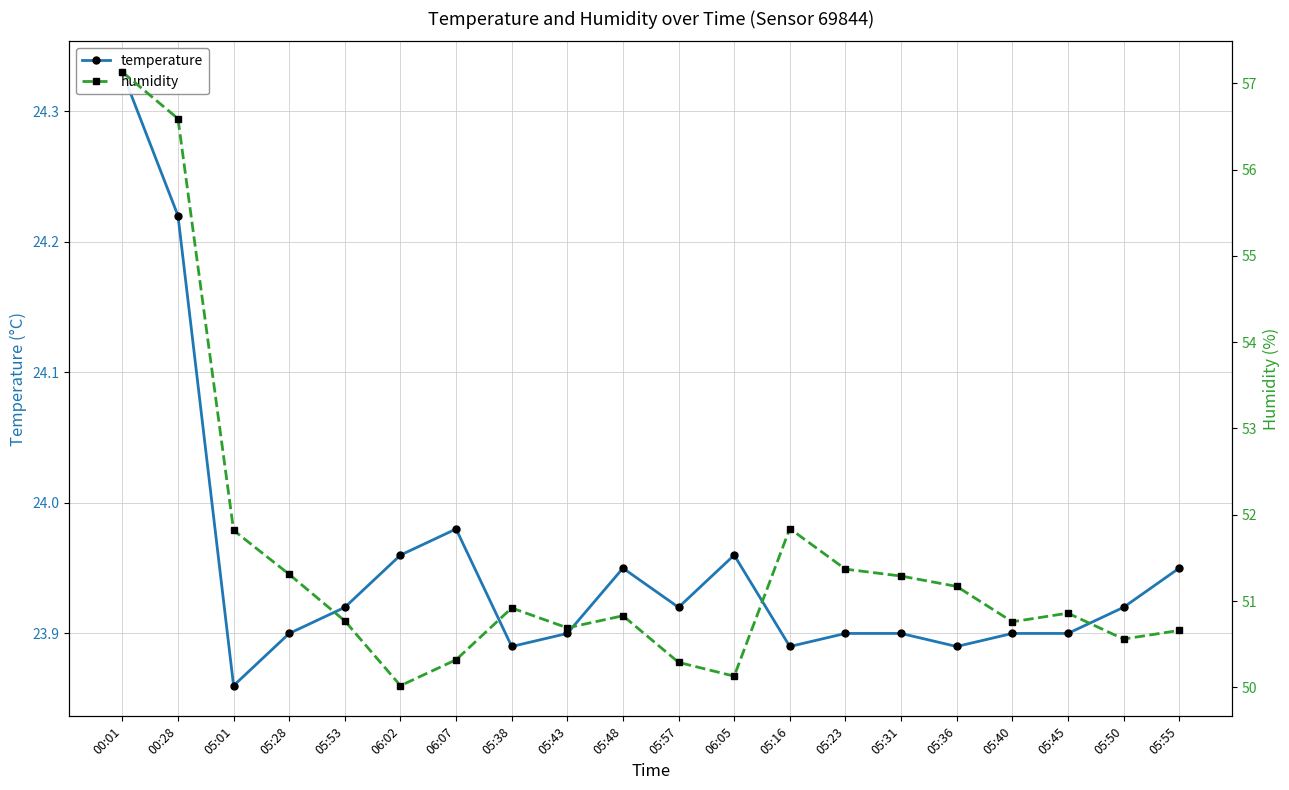

Reading left to right, what are all the values shown in this chart?

temperature: 24.3	24.2	23.9	23.9	23.9	24.0	24.0	23.9	23.9	23.9	23.9	24.0	23.9	23.9	23.9	23.9	23.9	23.9	23.9	23.9
humidity: 57.1	56.6	51.8	51.3	50.8	50.0	50.3	50.9	50.7	50.8	50.3	50.1	51.8	51.4	51.3	51.2	50.8	50.9	50.6	50.7